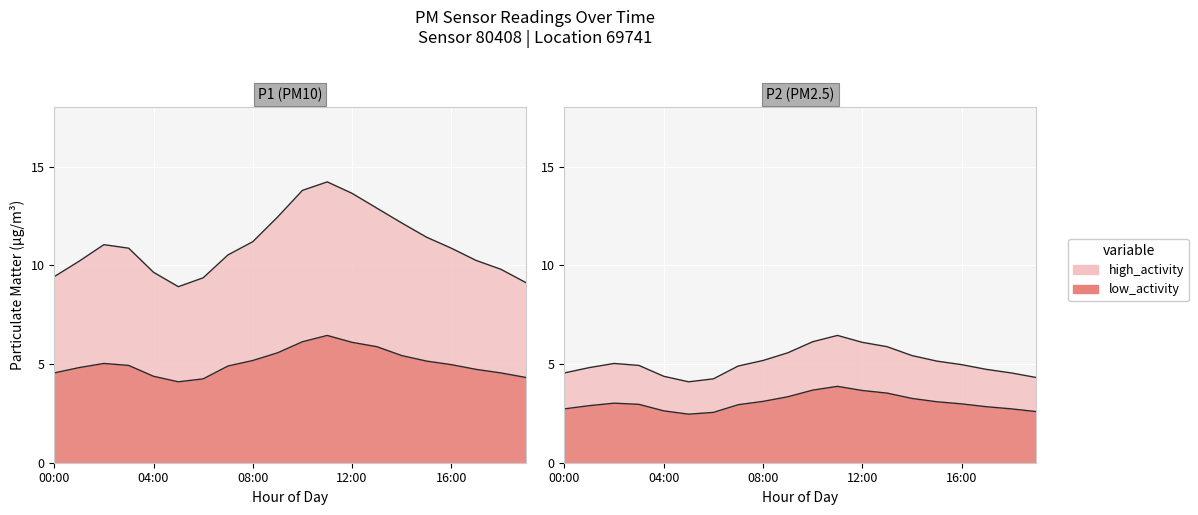

What is the value of the P1 point at the 17th from the left?

10.9